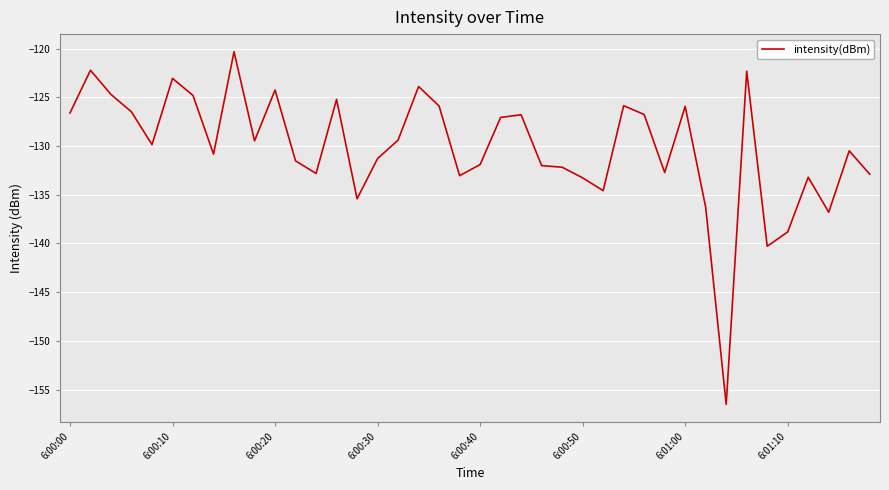

Does the chart display data point markers on the line(s)?

No